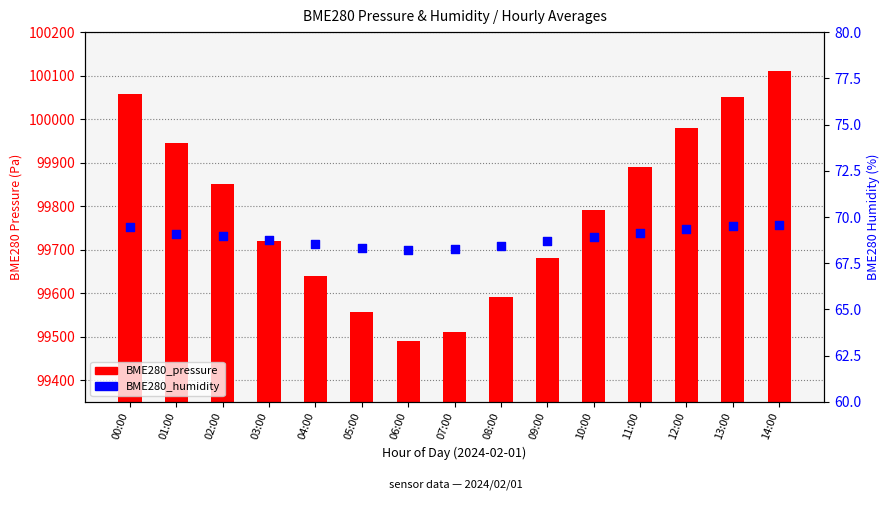

What are all the series names shown in the legend?

BME280_pressure, BME280_humidity